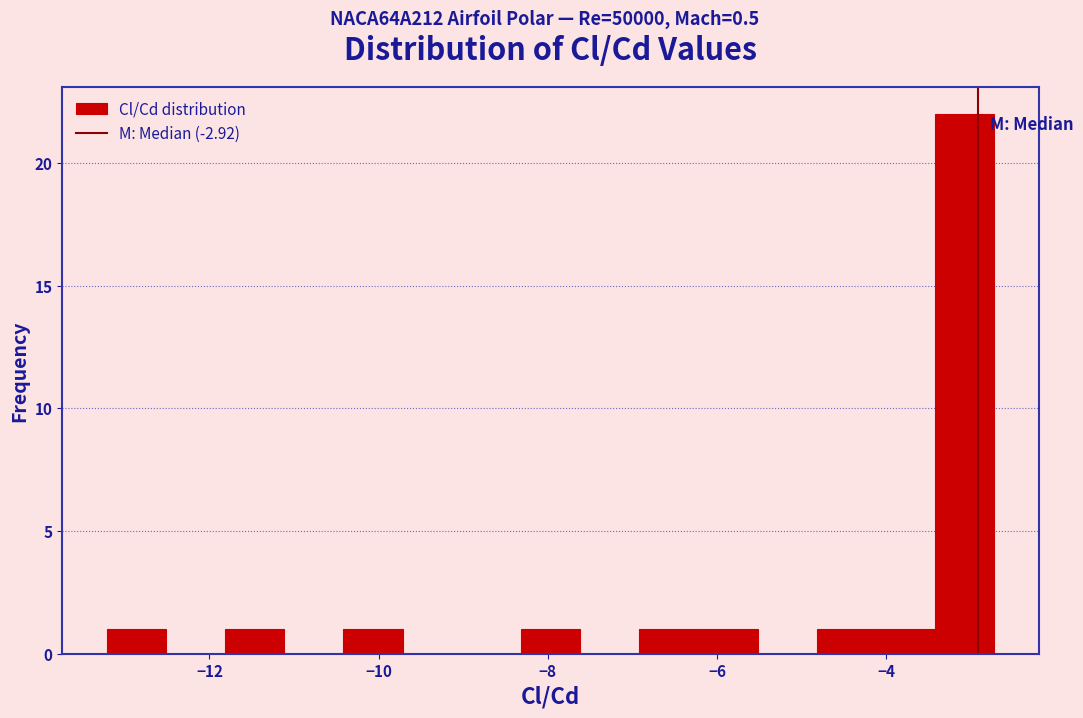

Read against the x-axis, roughly where is the centre of the tallest bar?

-3.0